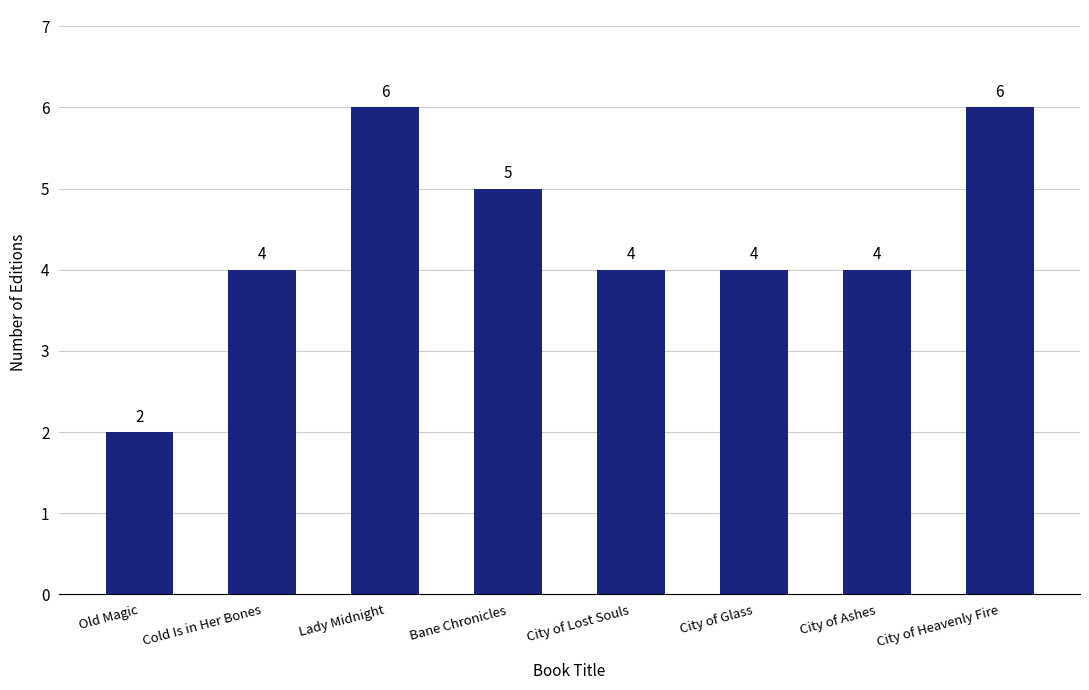

Between Lady Midnight and City of Lost Souls, which is larger?

Lady Midnight